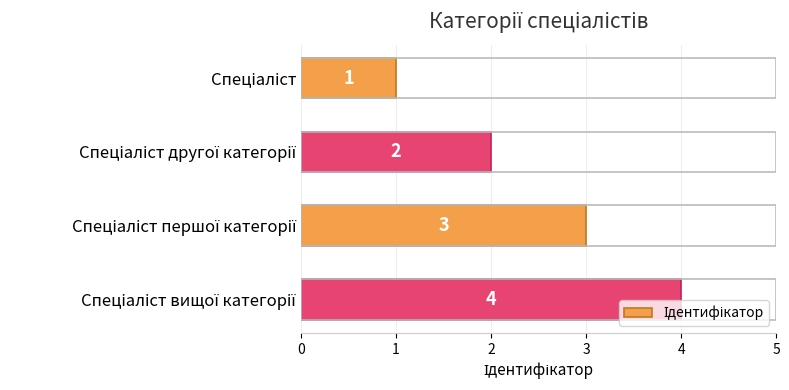

What is the difference between the maximum and minimum values?

3